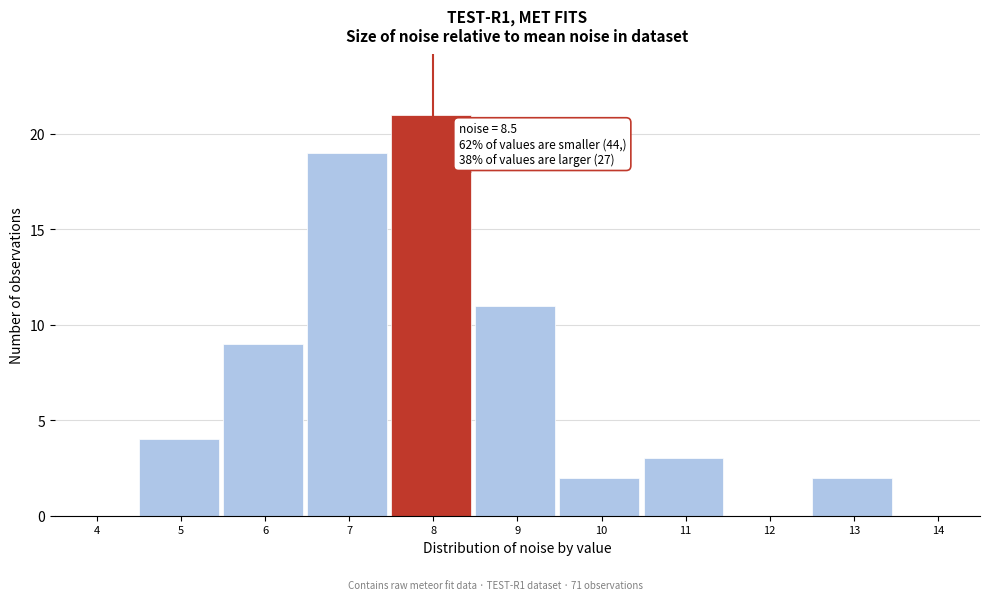

Reading right to left, list all the values displayed in this chart.

14=0	13=2	12=0	11=3	10=2	9=11	8=21	7=19	6=9	5=4	4=0